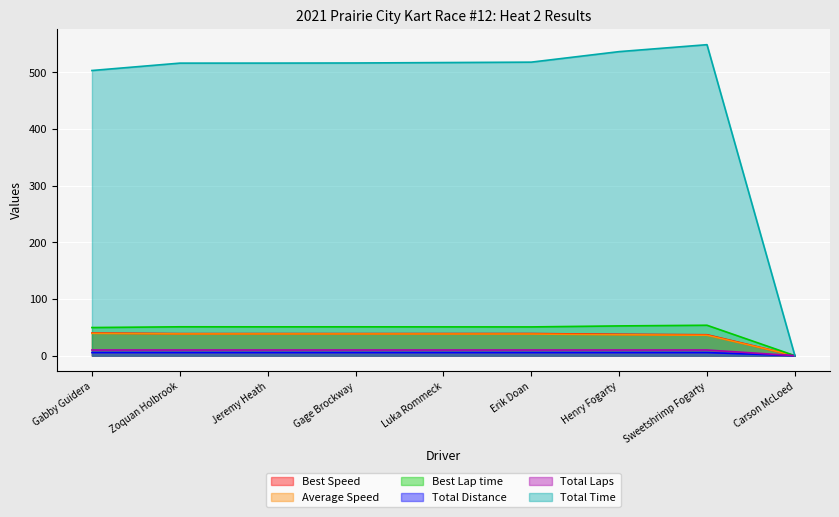

At Jeremy Heath, list the series in order from smallest to largest.

Total Laps, Total Distance, Average Speed, Best Speed, Best Lap time, Total Time